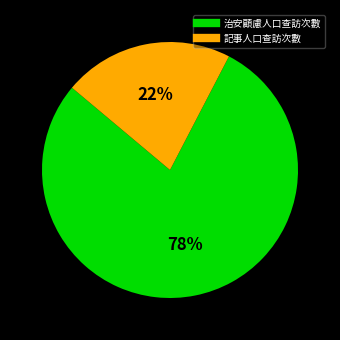

Count the number of slices in the pie.

2